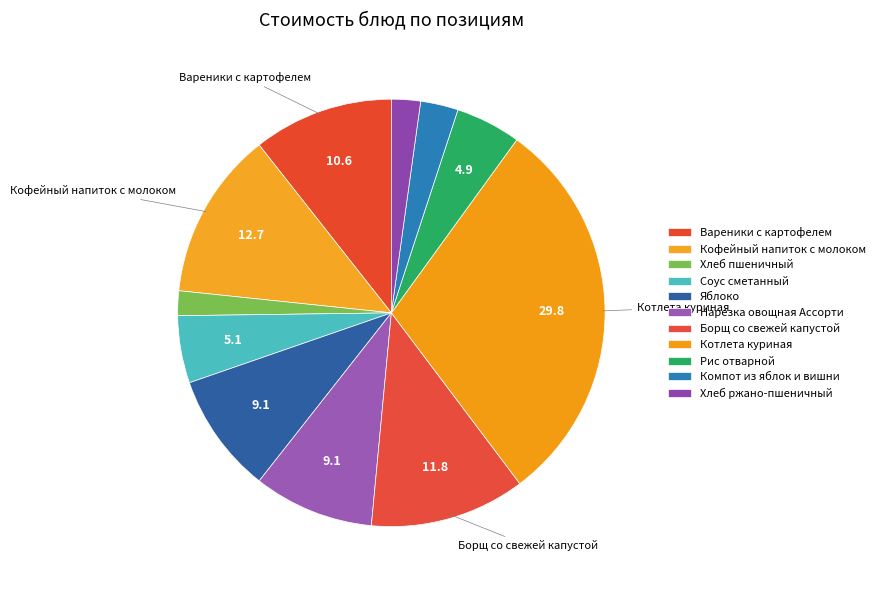

Count the number of slices in the pie.

11